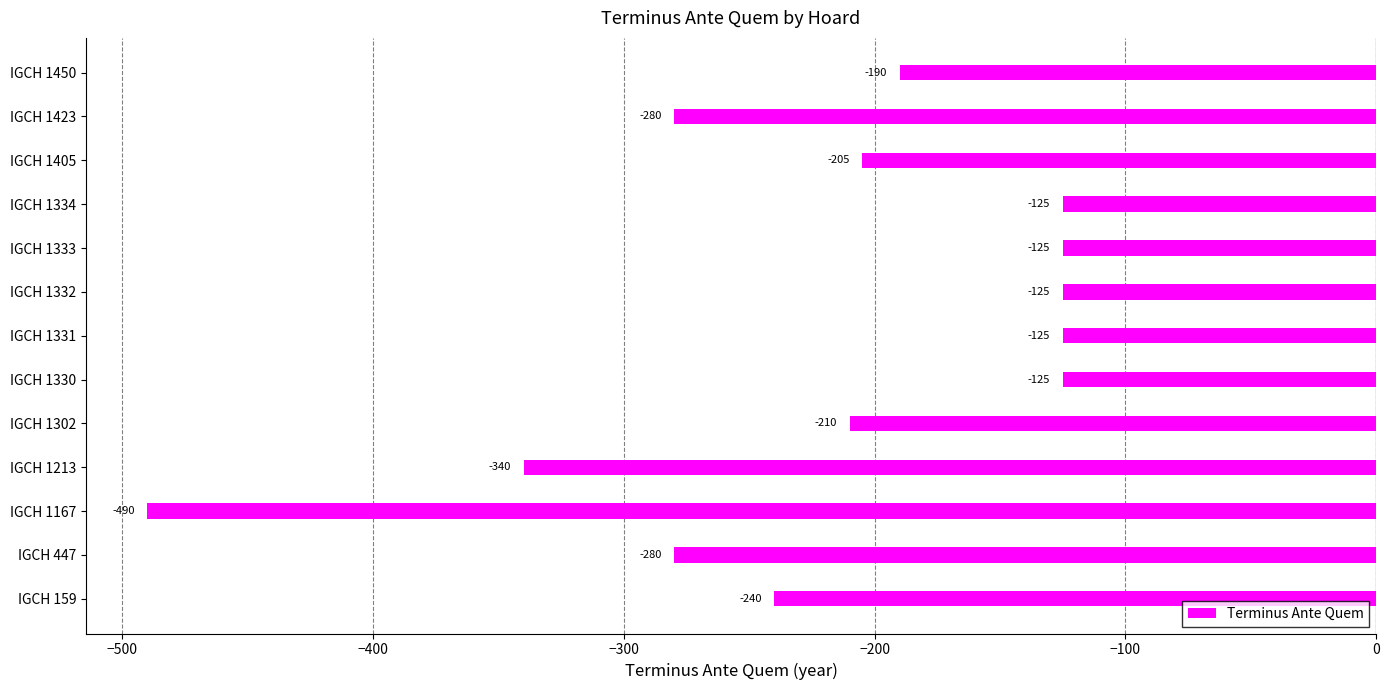

What is the difference between the values at IGCH 1167 and IGCH 1302?

280